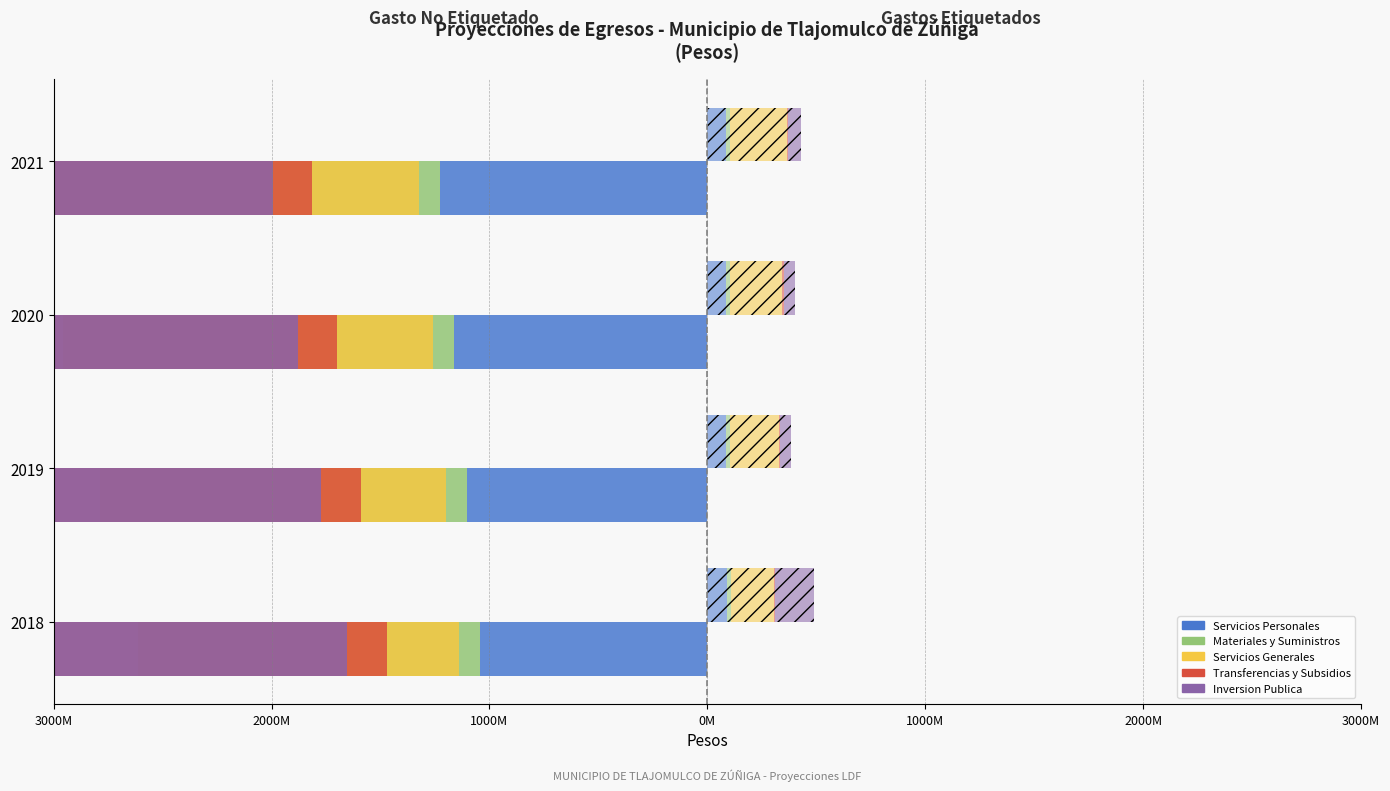

At which category is the sum across all series the highest?

2018